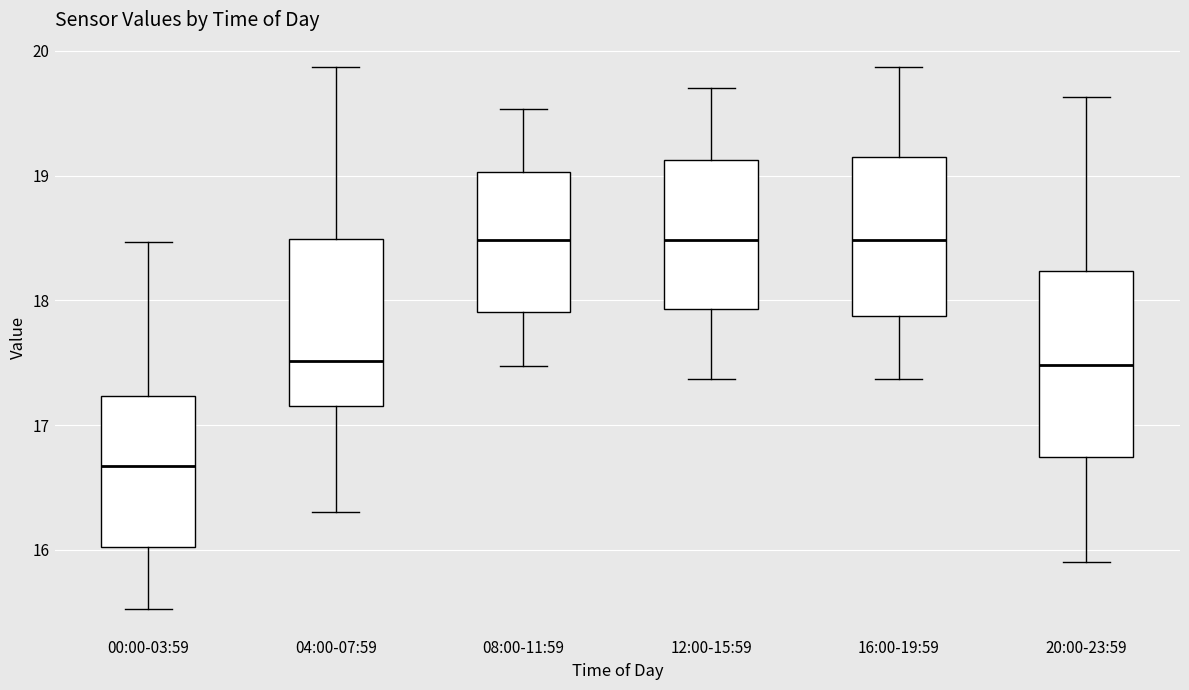

Comparing the boxes themselves (not the whiskers), which one is the tallest?

20:00-23:59